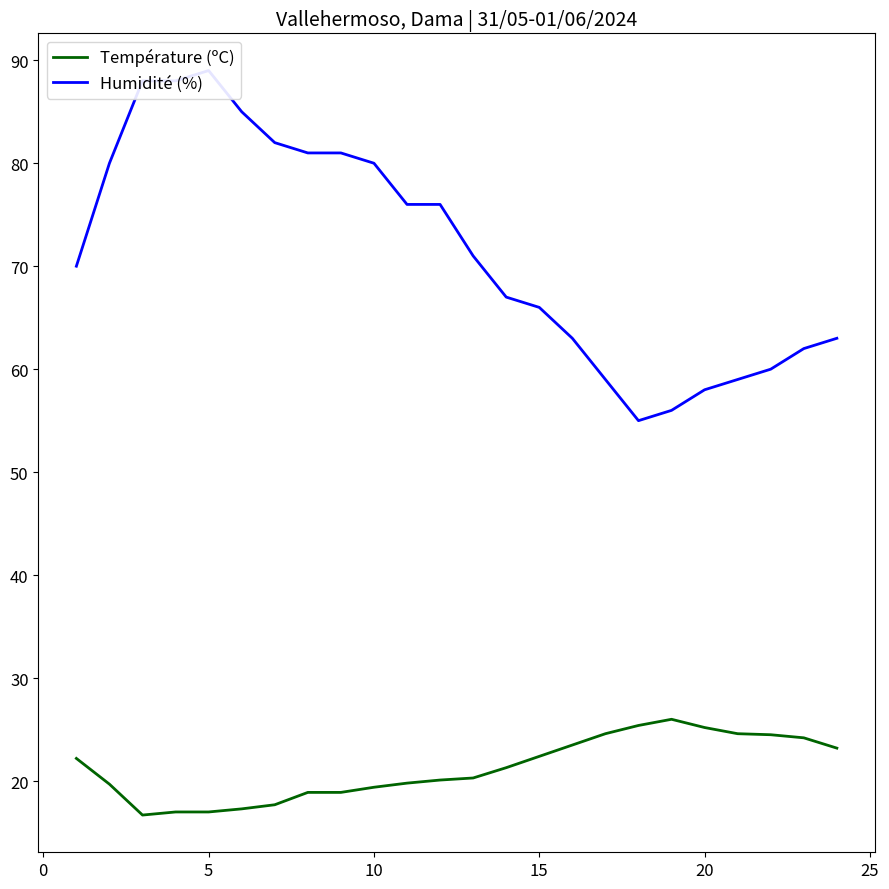

What is the maximum value for Température (ºC)?

26.0